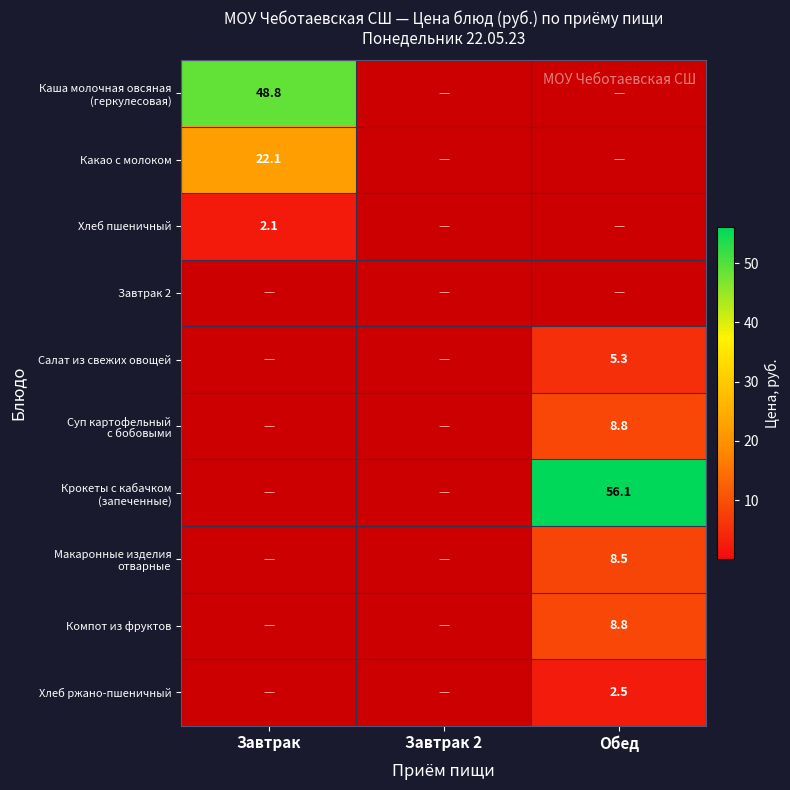

The Салат из свежих овощей series shows 5.3 at Обед. True or false?

True